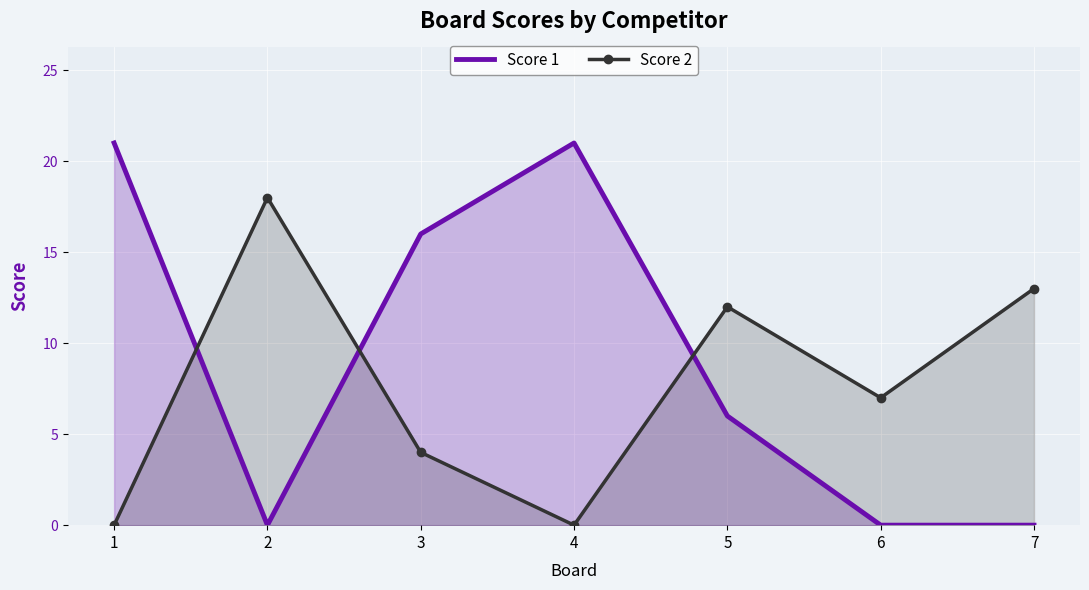

Between 1 and 7, which series saw the biggest shift?

Score 1